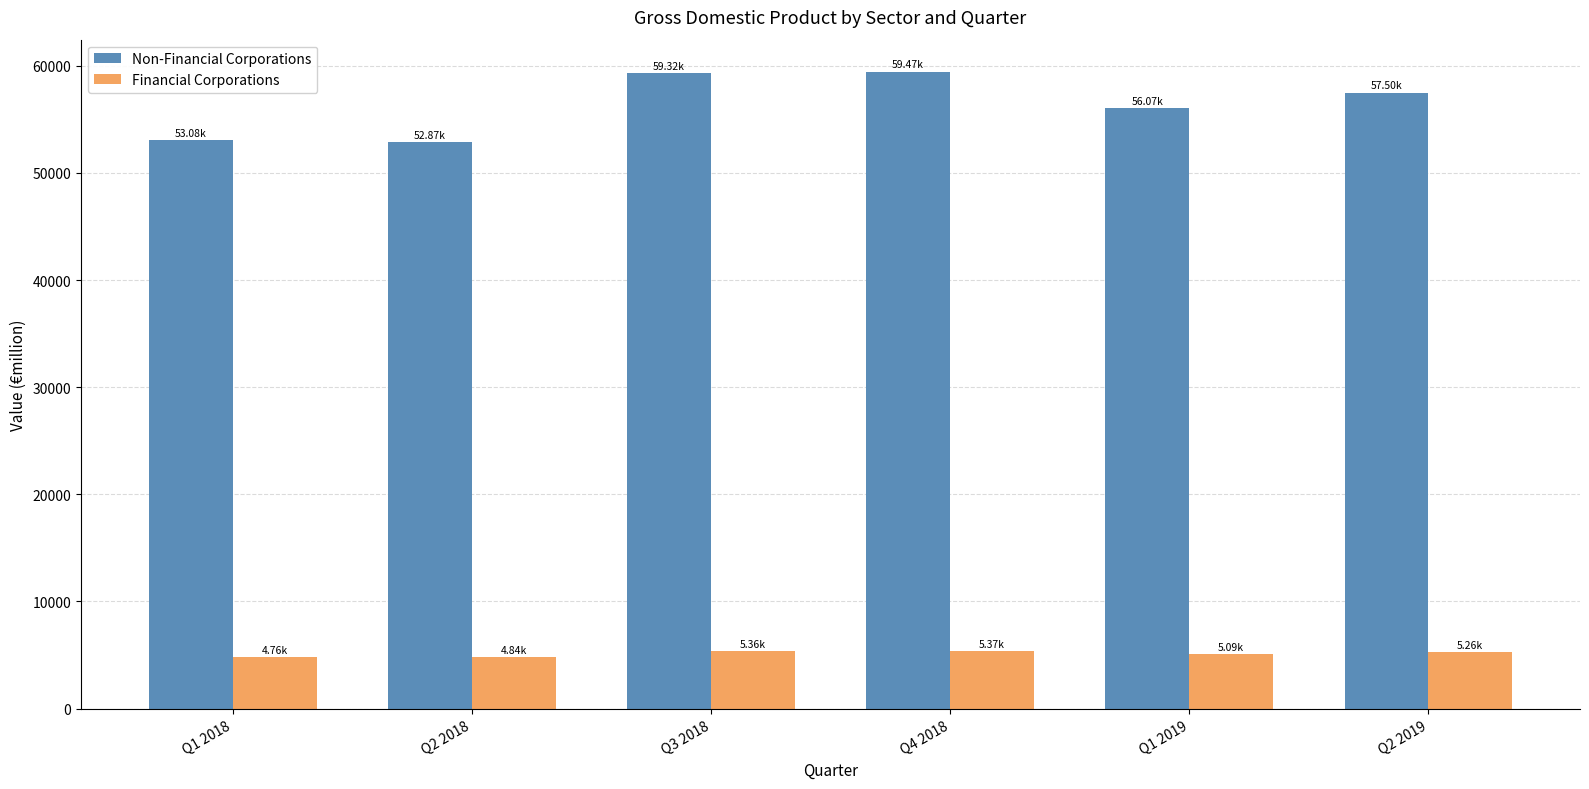

What is the sum of all Financial Corporations values?

30690.5